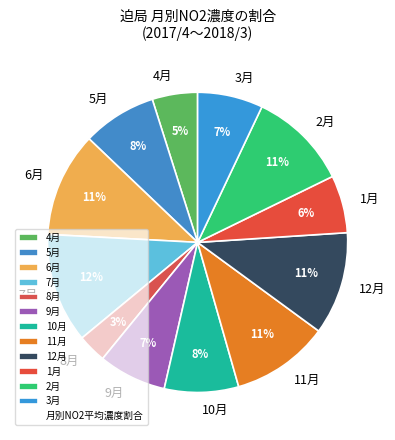

True or false: 1月 accounts for 13% of the total.

False